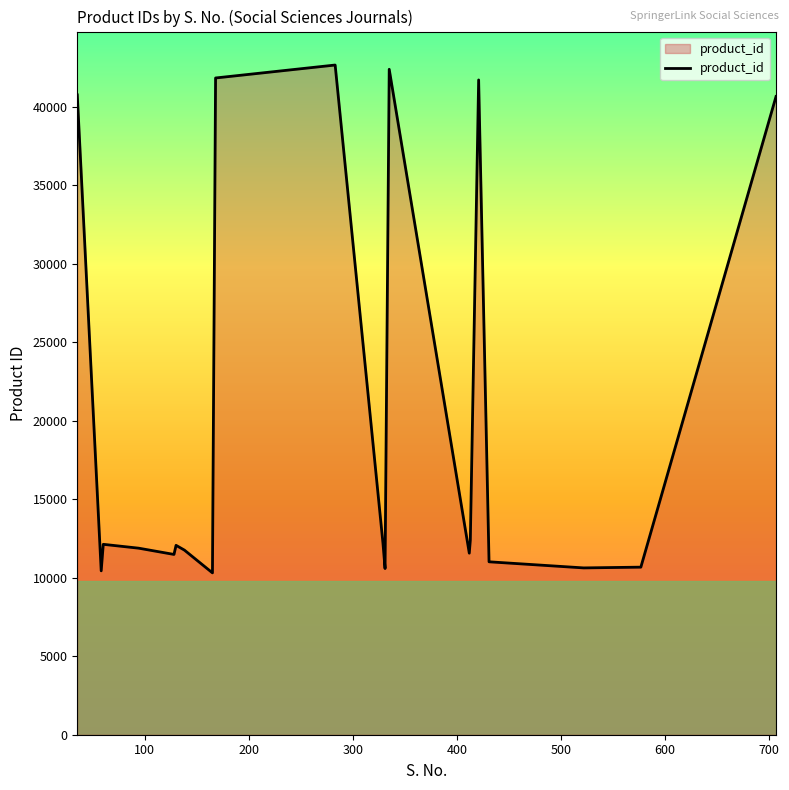

Does the chart have visible grid lines?

No